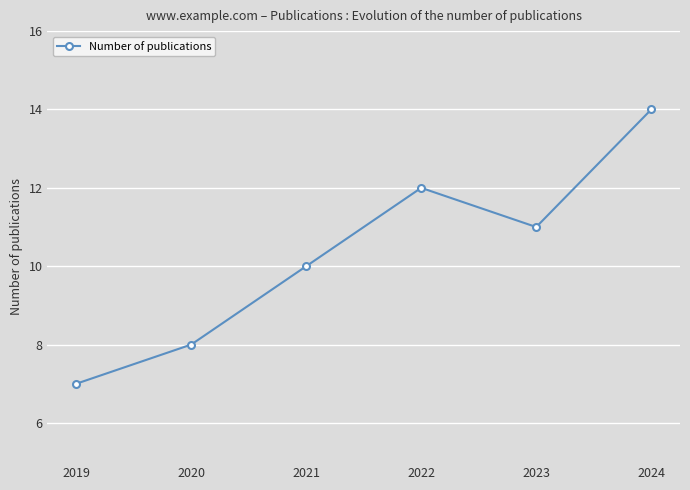

What is the value of the 6th point from the left?

14